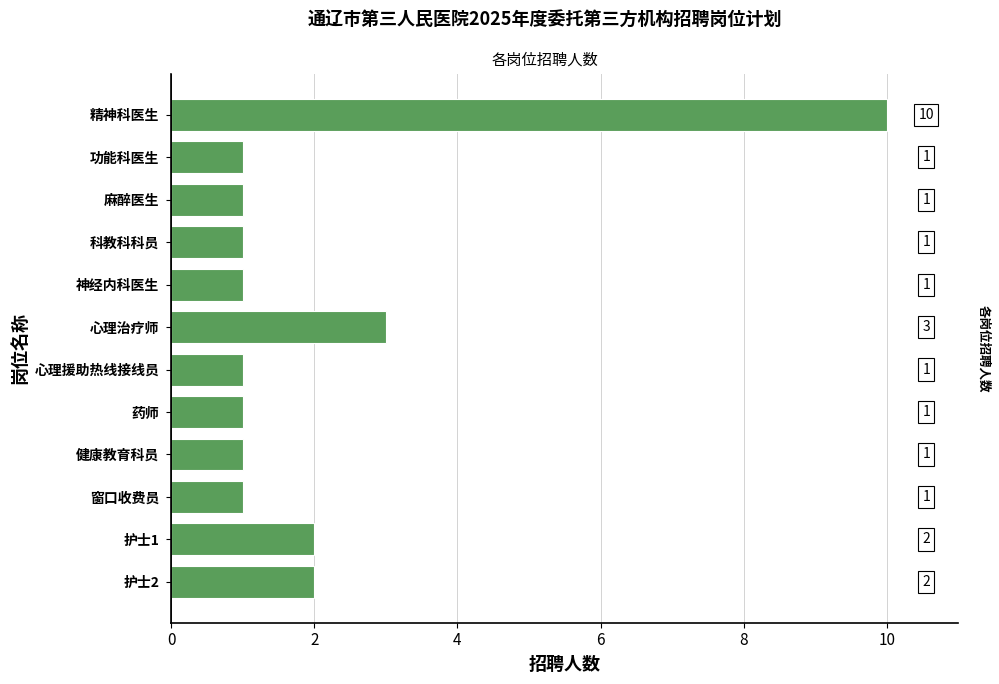

What is the label of the 1st bar from the top?

精神科医生